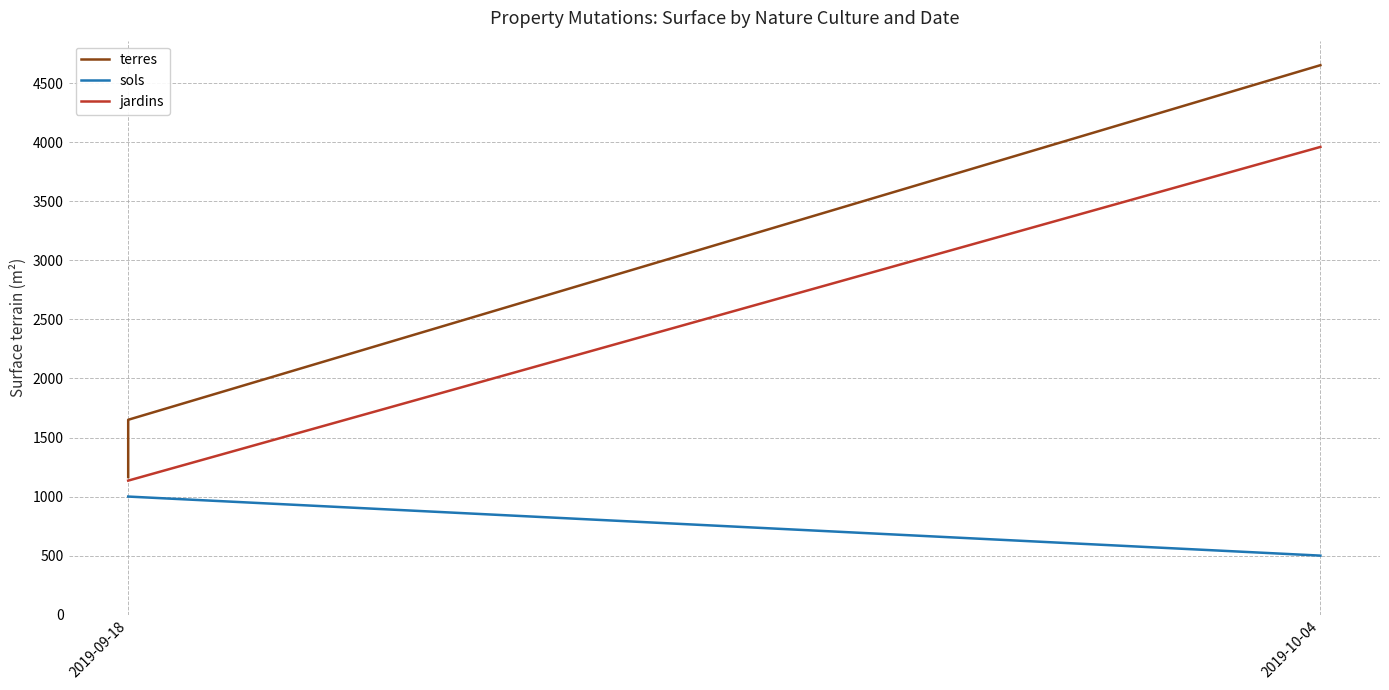

Rank the series at 2019-09-18 from lowest to highest value.

sols, jardins, terres